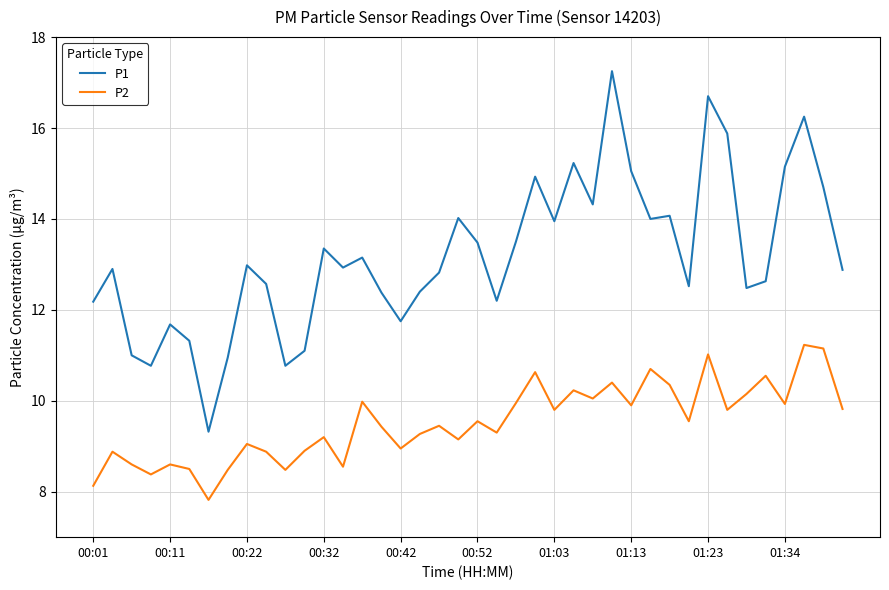

True or false: P2 and P1 intersect in this chart.

False